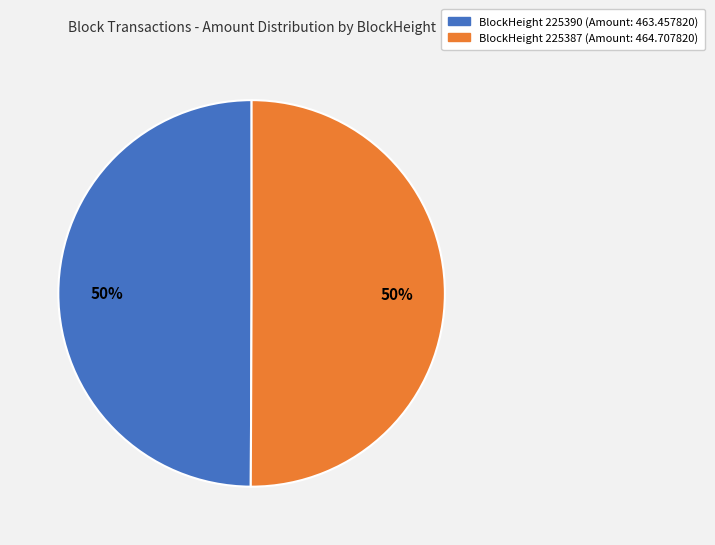

To the nearest percent, what is the average slice percentage?

50%